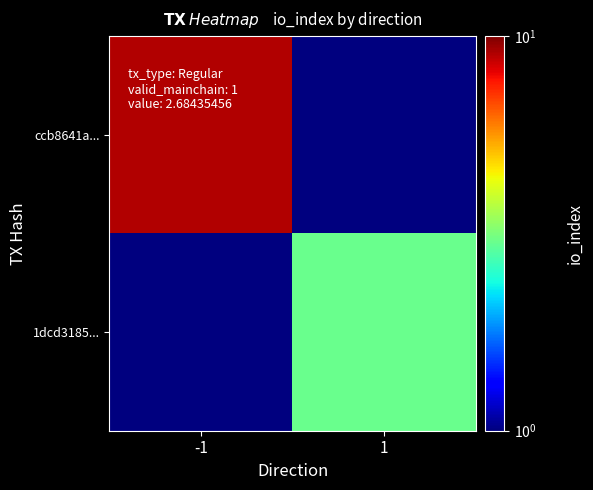

Reading left to right, extract all data points from this chart.

ccb8641a...: -1=9.0	1=0.5
1dcd3185...: -1=0.5	1=3.0